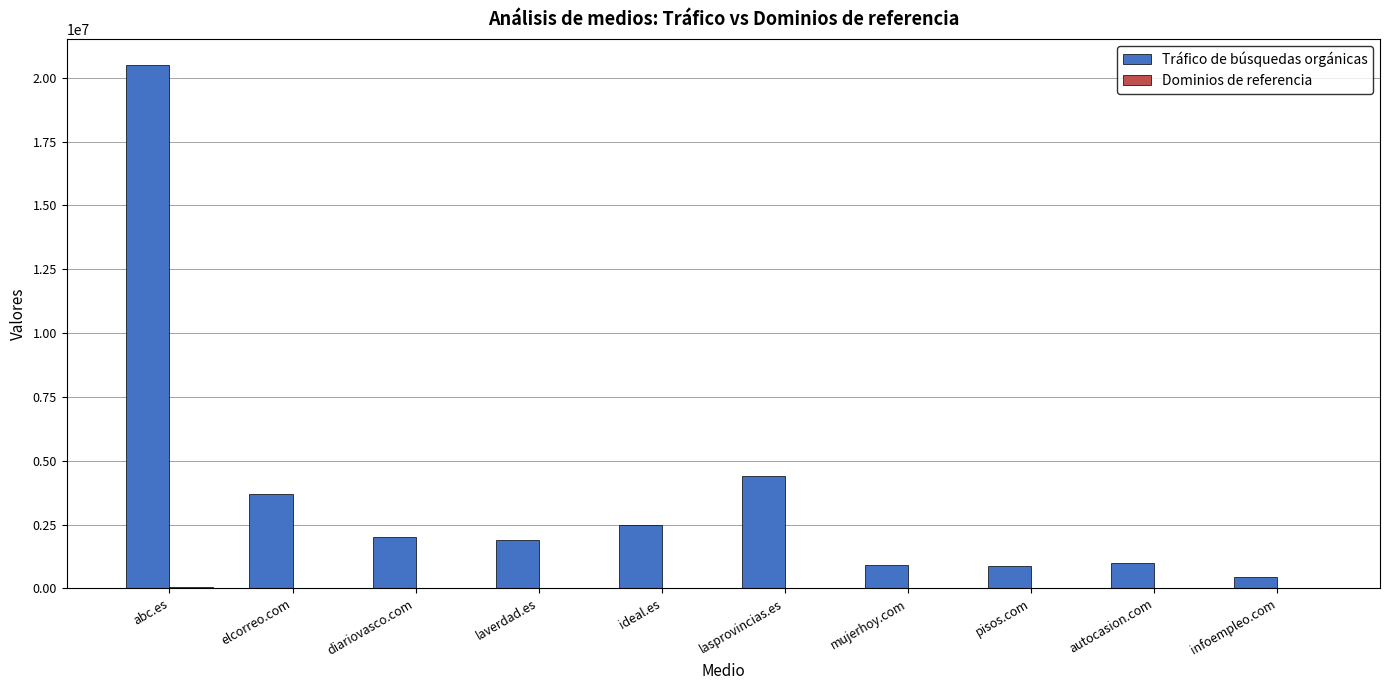

What is the spread (max minus min) of values at diariovasco.com?

1986500